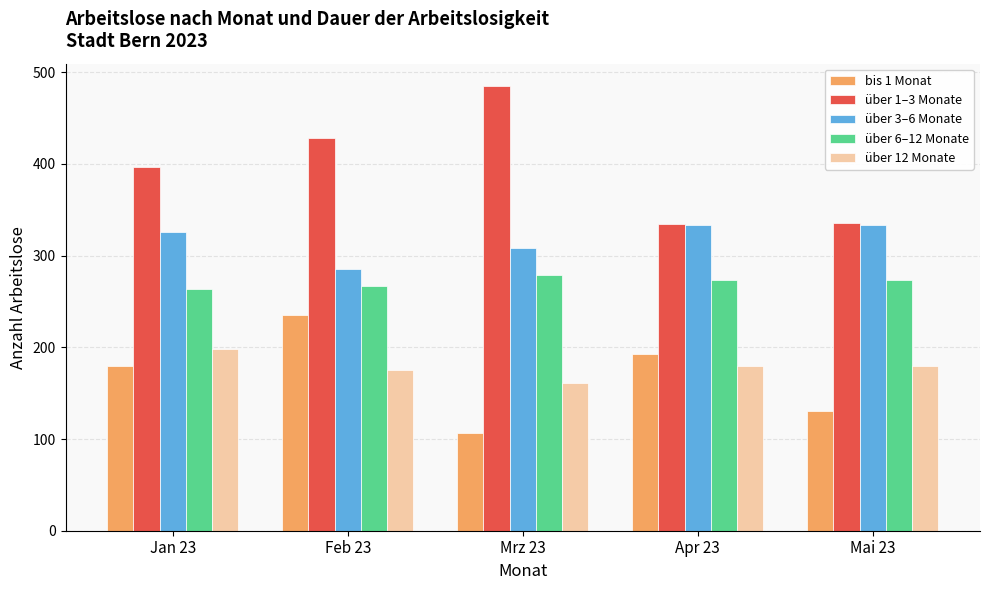

What is the minimum value for bis 1 Monat?

107